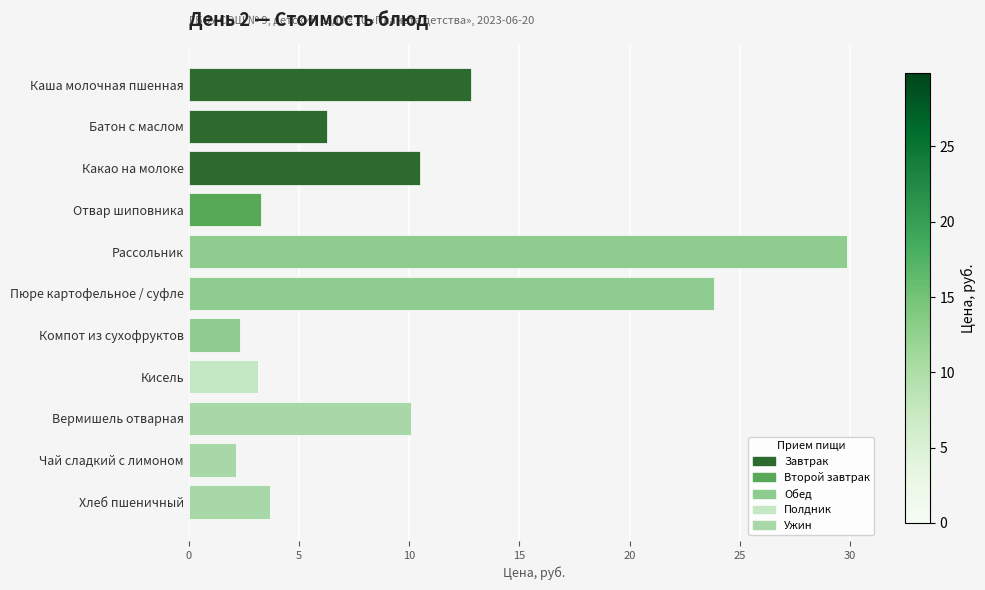

Where is the data nearest to the value 16?

Каша молочная пшенная